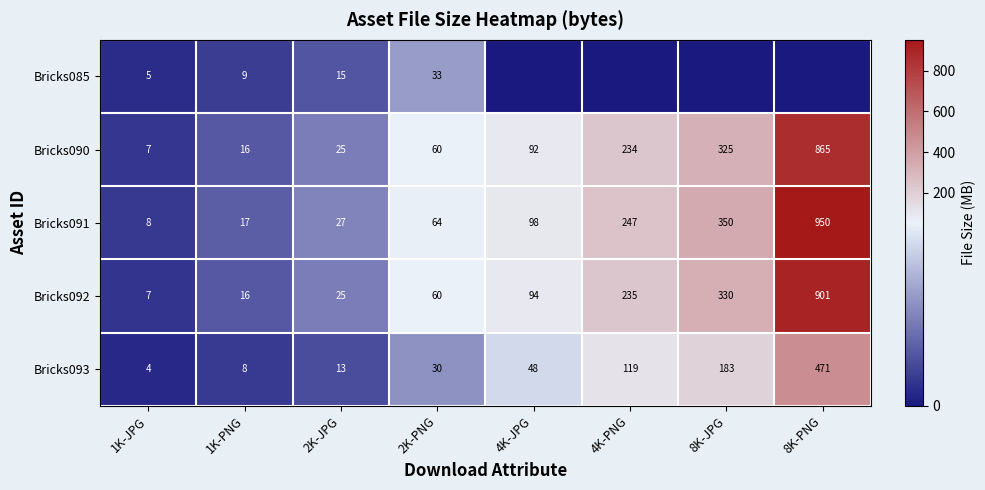

How many values in the Bricks092 series are below 94?

4